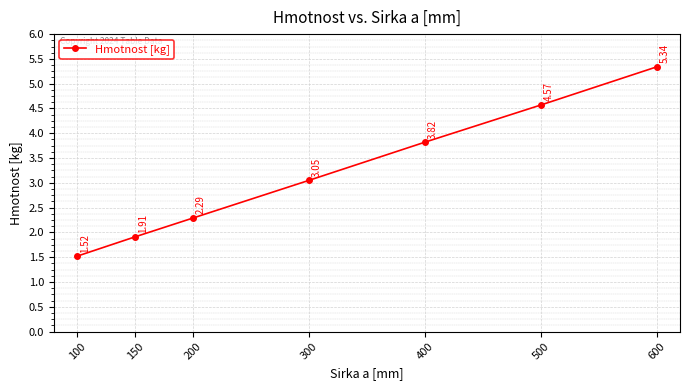

Count the number of categories in the chart.

7